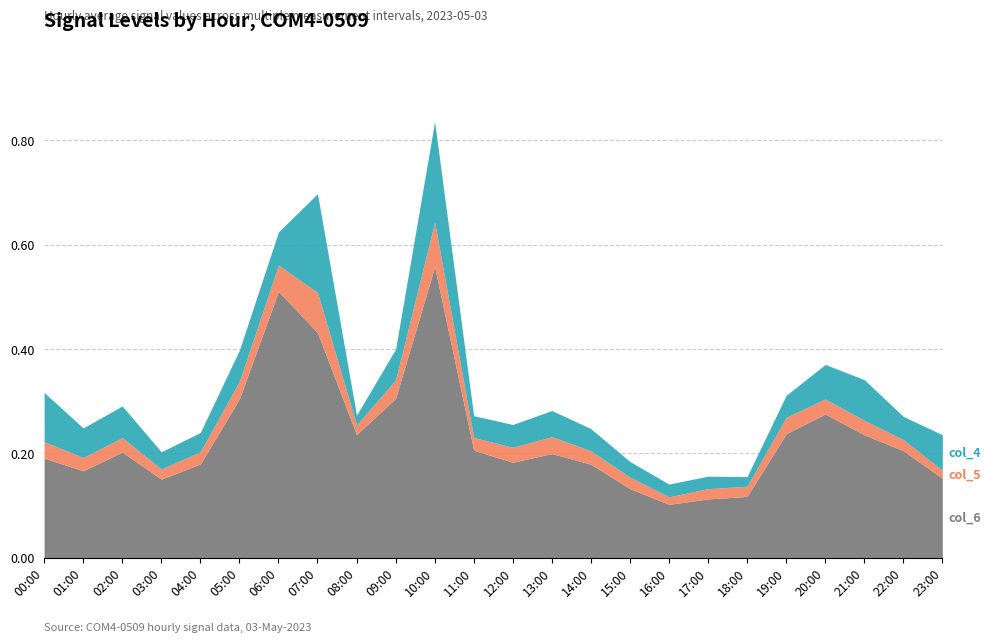

Reading left to right, extract all data points from this chart.

col_6: 0.2	0.2	0.2	0.2	0.2	0.3	0.5	0.4	0.2	0.3	0.6	0.2	0.2	0.2	0.2	0.1	0.1	0.1	0.1	0.2	0.3	0.2	0.2	0.2
col_5: 0.2	0.2	0.2	0.2	0.2	0.3	0.6	0.5	0.3	0.3	0.6	0.2	0.2	0.2	0.2	0.2	0.1	0.1	0.1	0.3	0.3	0.3	0.2	0.2
col_4: 0.3	0.2	0.3	0.2	0.2	0.4	0.6	0.7	0.3	0.4	0.8	0.3	0.3	0.3	0.2	0.2	0.1	0.2	0.2	0.3	0.4	0.3	0.3	0.2